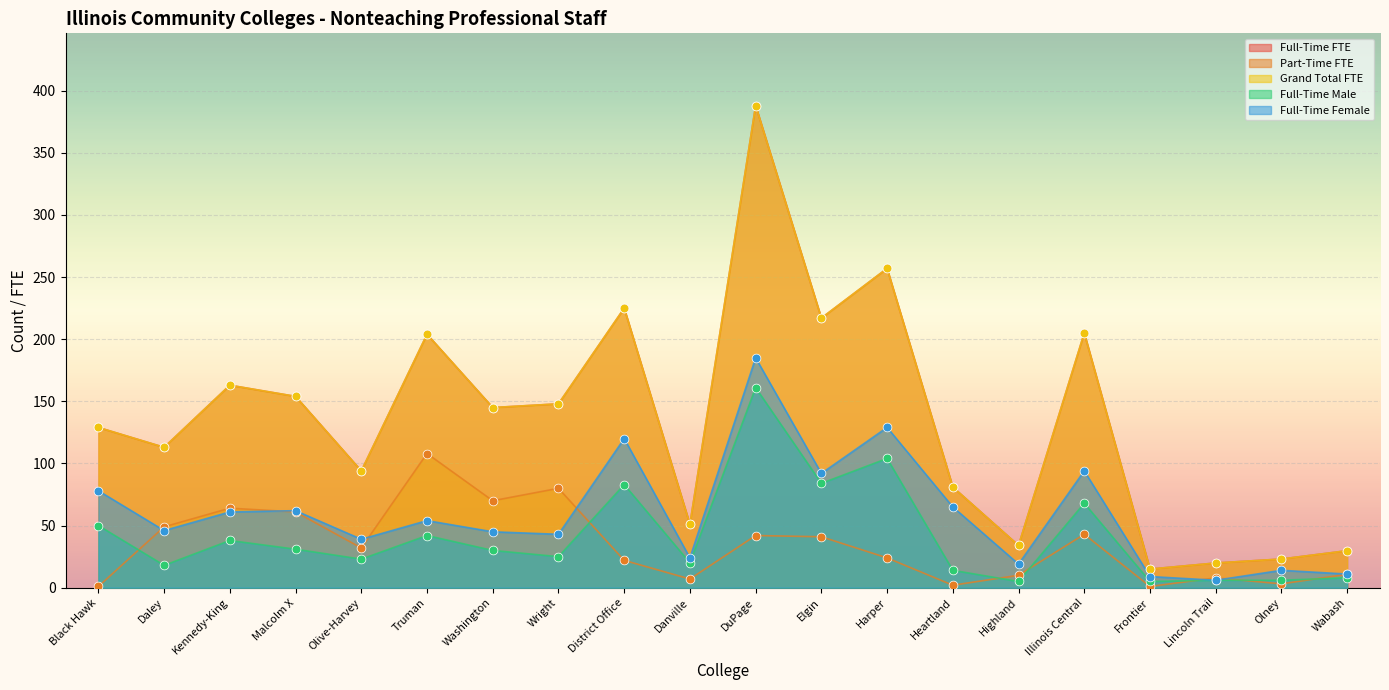

Which series has the largest total across all categories?

Full-Time FTE